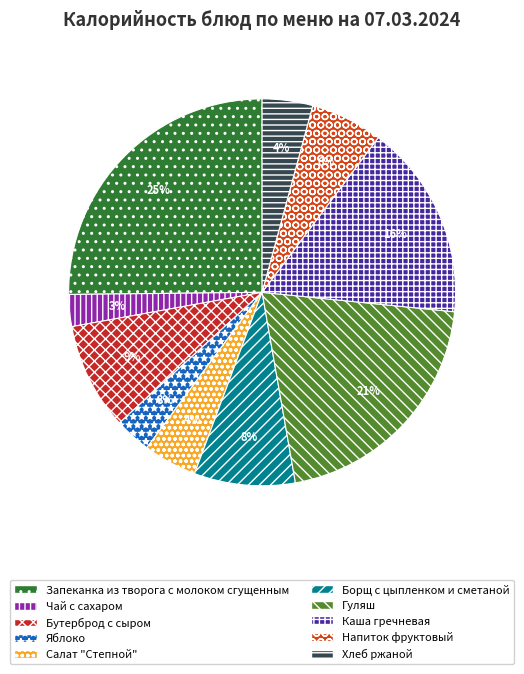

Count the number of slices in the pie.

10